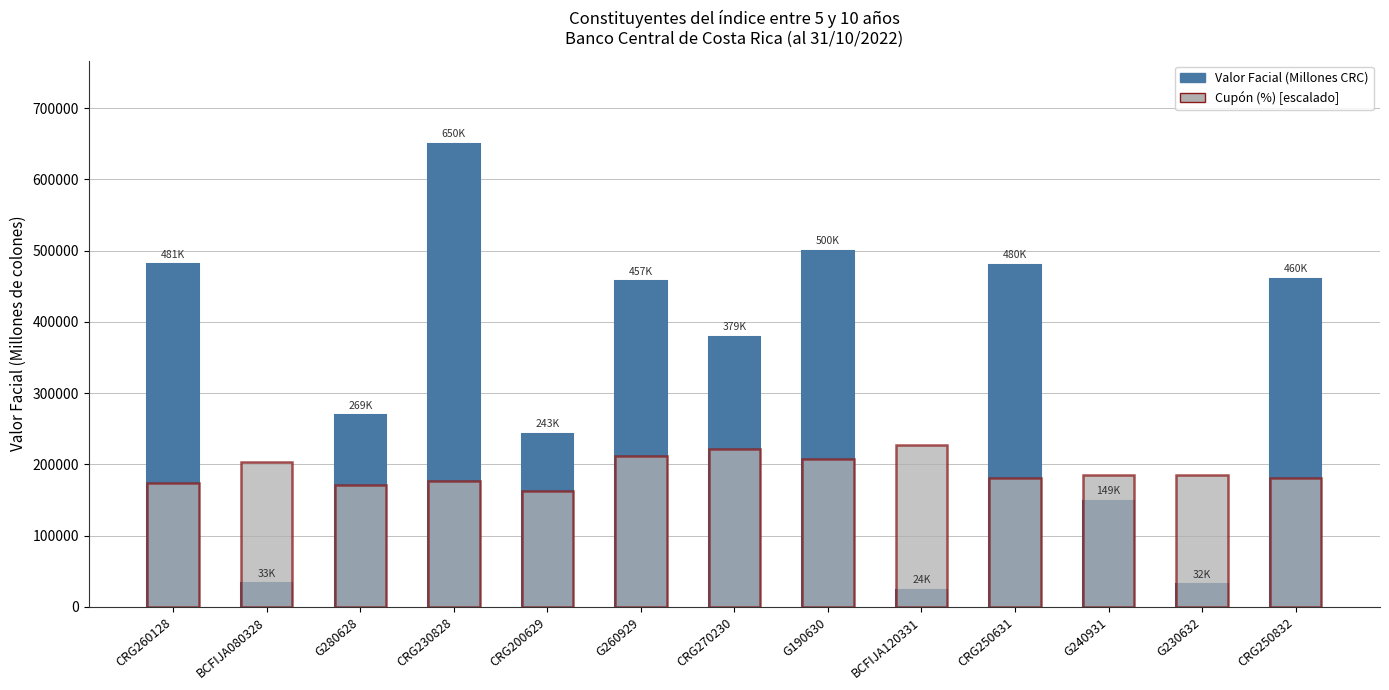

Read the Cupón (%) [escalado] value at G280628.

170711.8